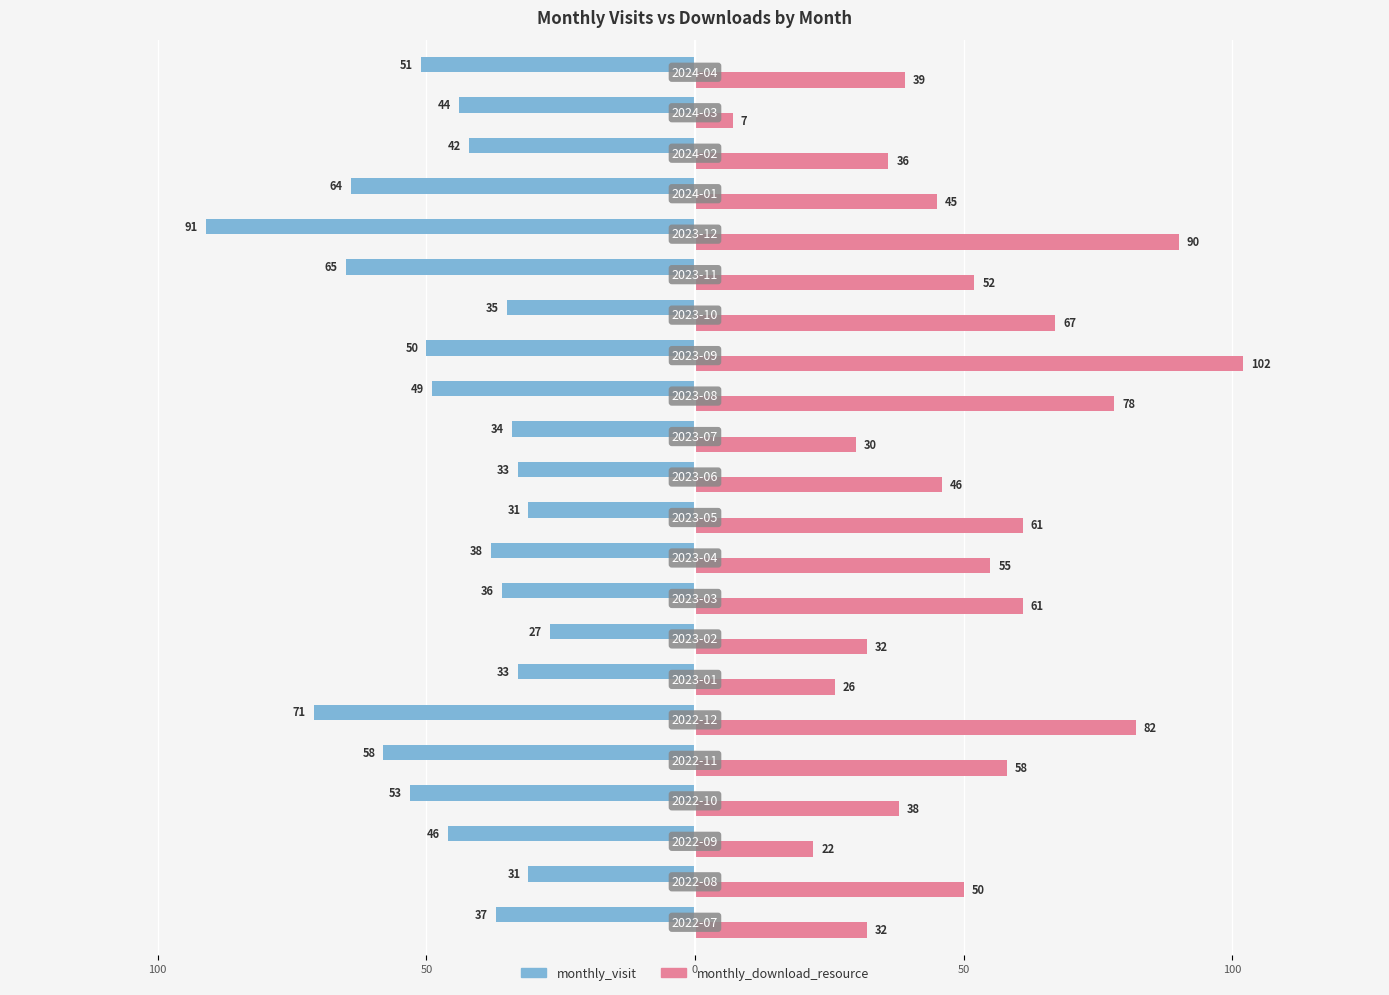

What are all the series names shown in the legend?

monthly_visit, monthly_download_resource